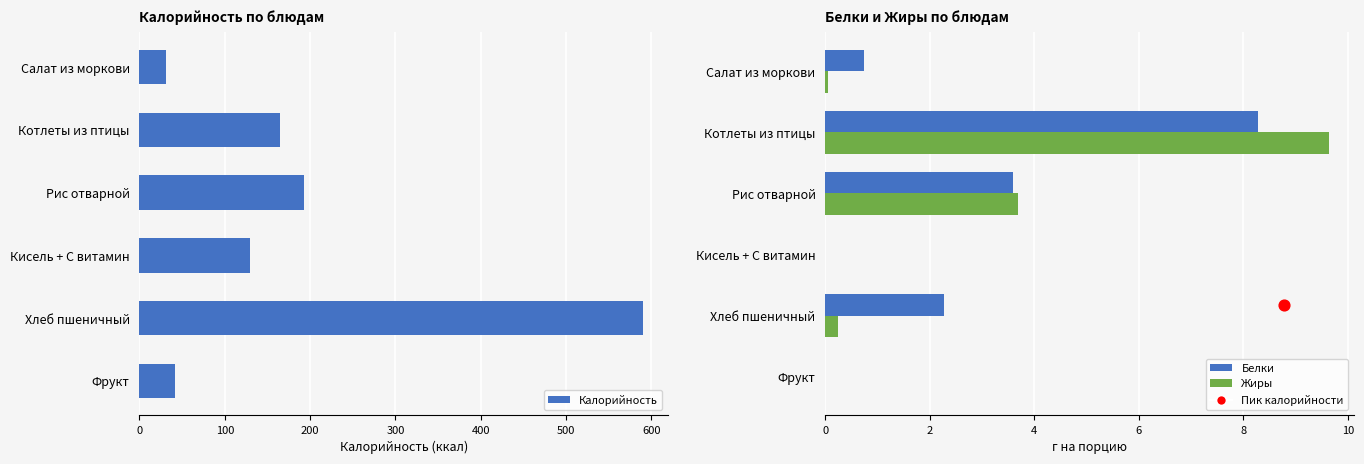

At how many categories does at least one series exceed 154?

3